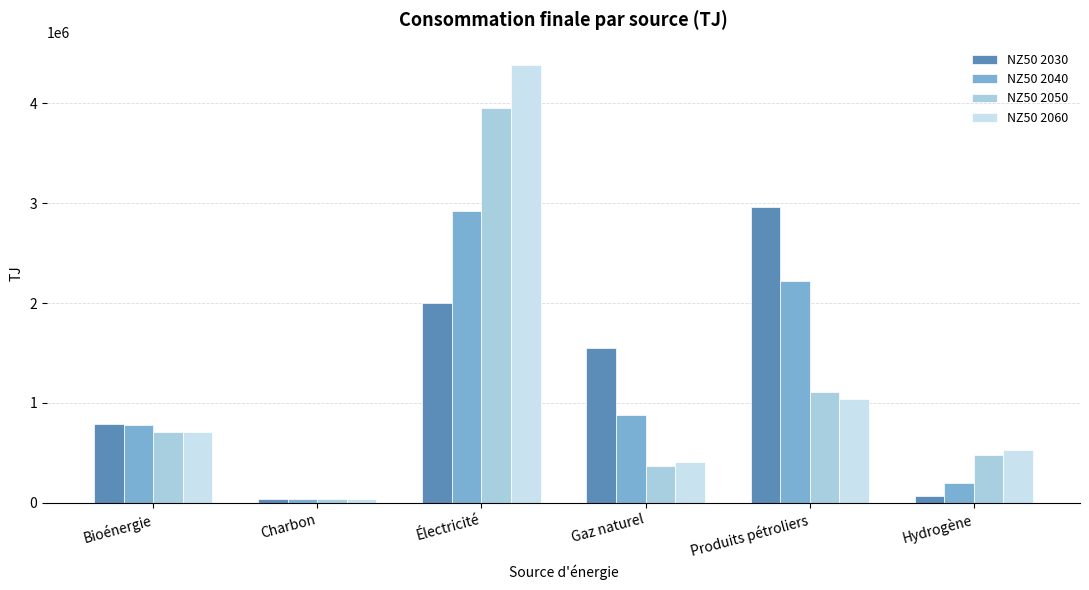

What is the difference between the maximum and minimum values in the NZ50 2030 series?

2917467.0